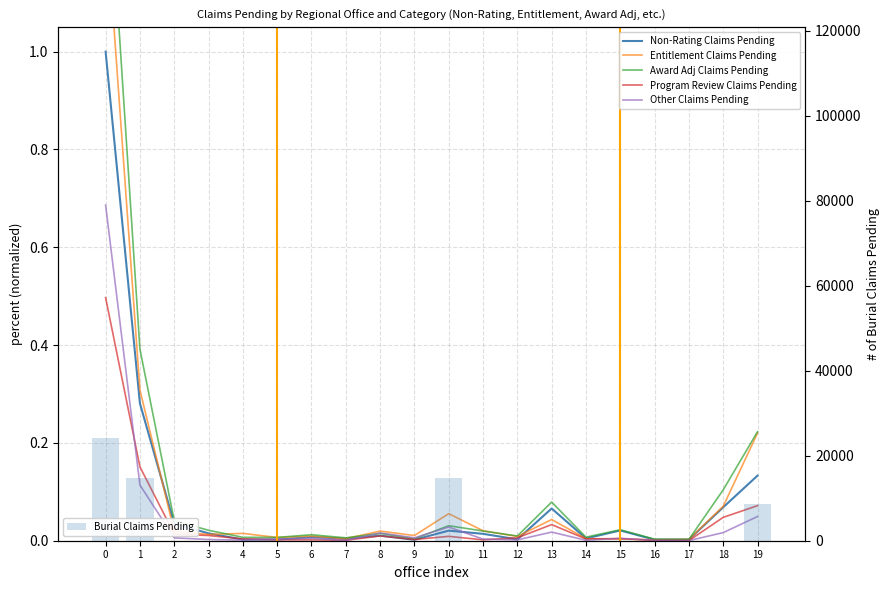

Which series changed the most between 0 and 6?

Burial Claims Pending